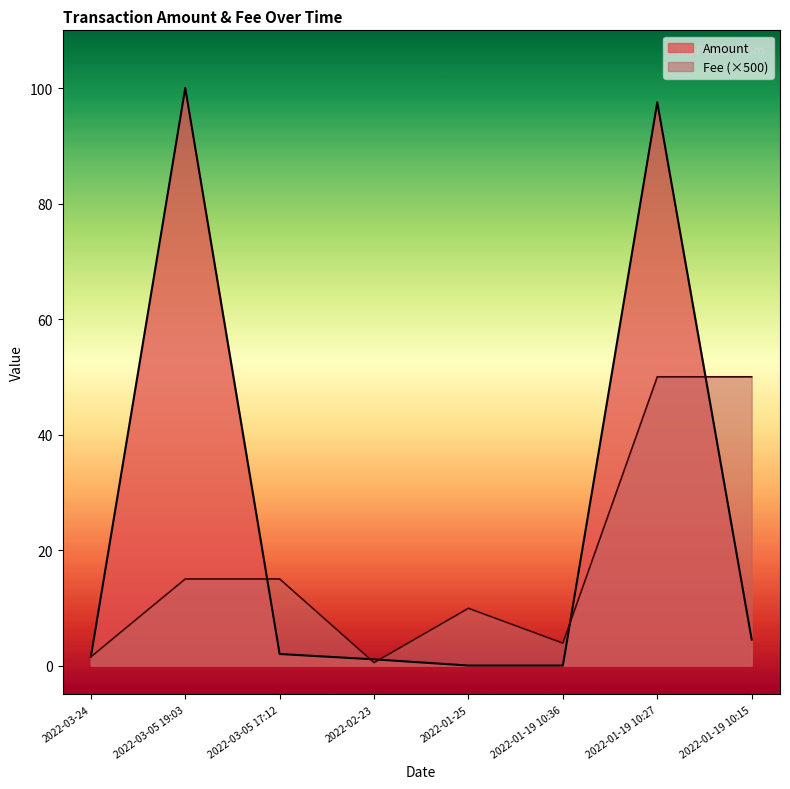

Read the Fee value at 2022-01-19 10:15.

50.0